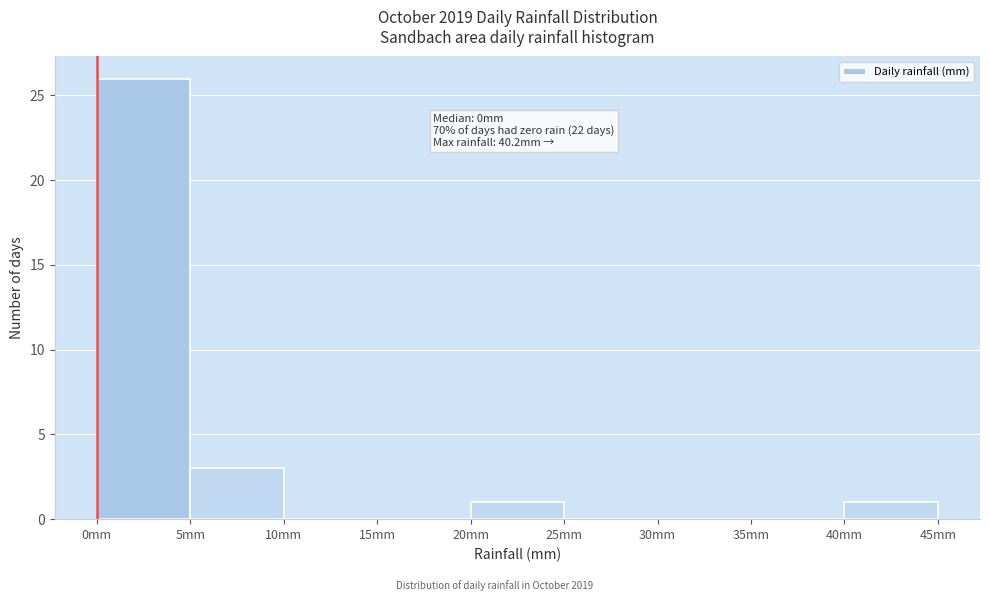

Which range on the x-axis has the tallest bar?

0 to 5